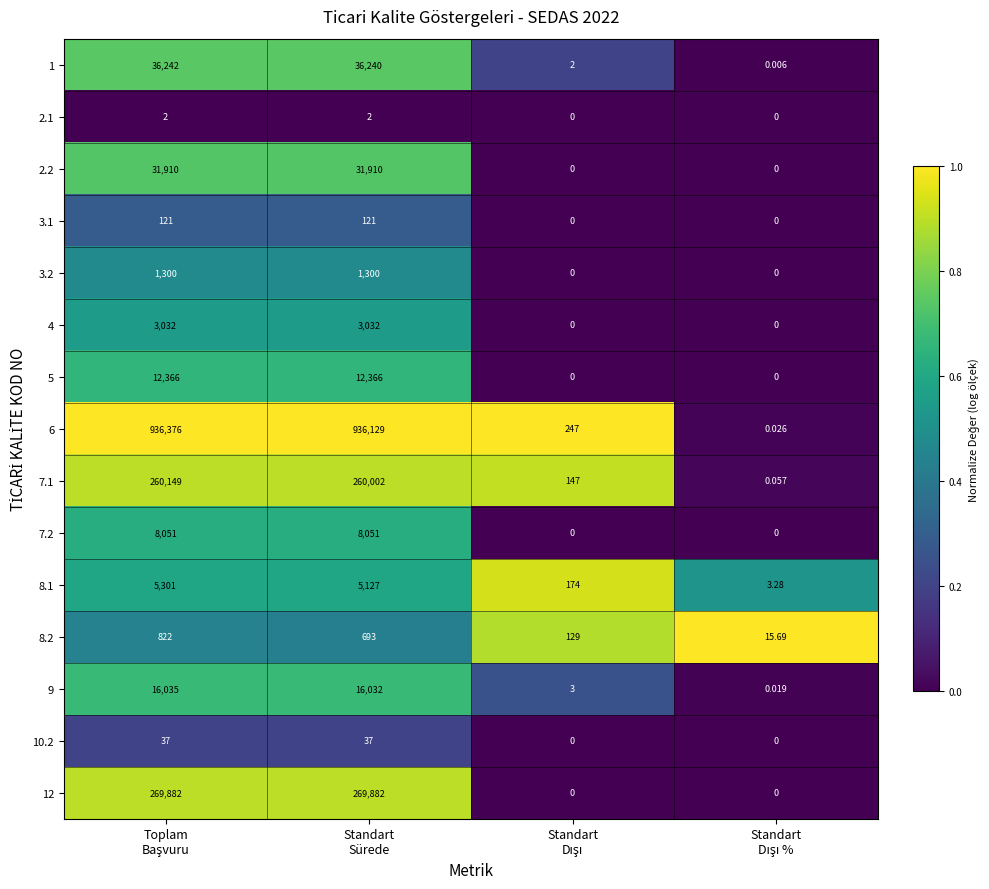

Which series has the largest total across all categories?

6